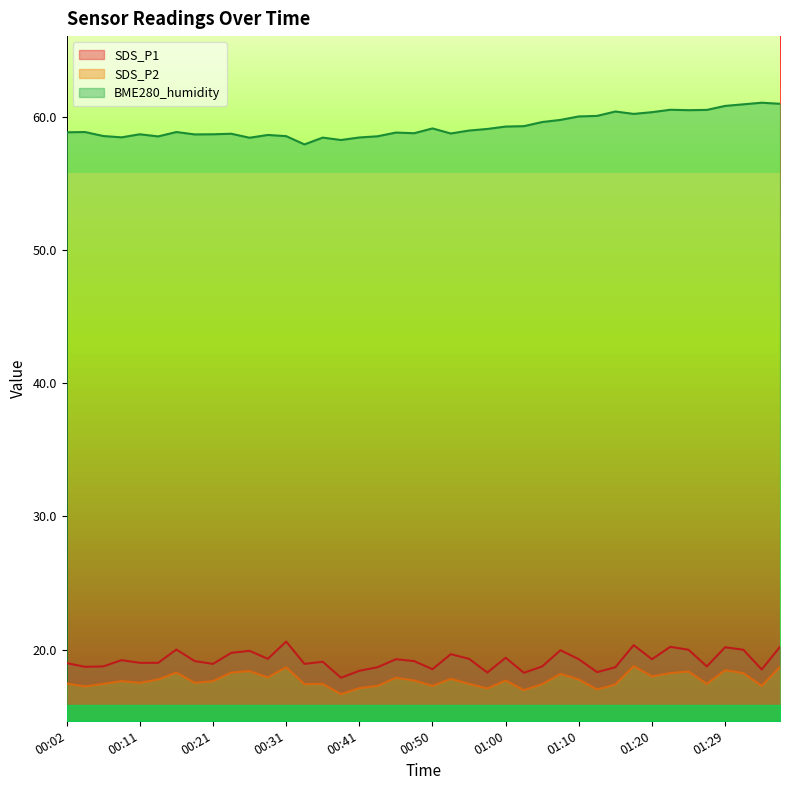

Reading right to left, transcribe all the data shown in this chart.

SDS_P1: 01:37=20.2	01:34=18.5	01:32=20.0	01:29=20.2	01:27=18.7	01:25=20.0	01:22=20.2	01:20=19.3	01:17=20.3	01:15=18.7	01:12=18.3	01:10=19.3	01:08=19.9	01:05=18.7	01:03=18.2	01:00=19.4	00:58=18.3	00:55=19.3	00:53=19.6	00:50=18.5	00:48=19.1	00:46=19.3	00:43=18.7	00:41=18.4	00:38=17.9	00:36=19.1	00:33=18.9	00:31=20.6	00:28=19.3	00:26=19.9	00:24=19.8	00:21=18.9	00:19=19.1	00:16=20.0	00:14=19.0	00:11=19.0	00:09=19.2	00:07=18.7	00:04=18.7	00:02=19.0
SDS_P2: 01:37=18.7	01:34=17.3	01:32=18.2	01:29=18.4	01:27=17.4	01:25=18.4	01:22=18.2	01:20=18.0	01:17=18.8	01:15=17.4	01:12=17.0	01:10=17.8	01:08=18.2	01:05=17.4	01:03=16.9	01:00=17.7	00:58=17.1	00:55=17.4	00:53=17.8	00:50=17.3	00:48=17.7	00:46=17.9	00:43=17.3	00:41=17.1	00:38=16.6	00:36=17.4	00:33=17.4	00:31=18.7	00:28=17.9	00:26=18.4	00:24=18.3	00:21=17.6	00:19=17.5	00:16=18.3	00:14=17.8	00:11=17.5	00:09=17.6	00:07=17.4	00:04=17.2	00:02=17.4
BME280_humidity: 01:37=61.0	01:34=61.0	01:32=60.9	01:29=60.8	01:27=60.5	01:25=60.5	01:22=60.5	01:20=60.3	01:17=60.2	01:15=60.4	01:12=60.1	01:10=60.0	01:08=59.8	01:05=59.6	01:03=59.3	01:00=59.3	00:58=59.1	00:55=59.0	00:53=58.7	00:50=59.1	00:48=58.8	00:46=58.8	00:43=58.5	00:41=58.4	00:38=58.2	00:36=58.4	00:33=57.9	00:31=58.5	00:28=58.6	00:26=58.4	00:24=58.7	00:21=58.7	00:19=58.7	00:16=58.9	00:14=58.5	00:11=58.7	00:09=58.5	00:07=58.5	00:04=58.9	00:02=58.8